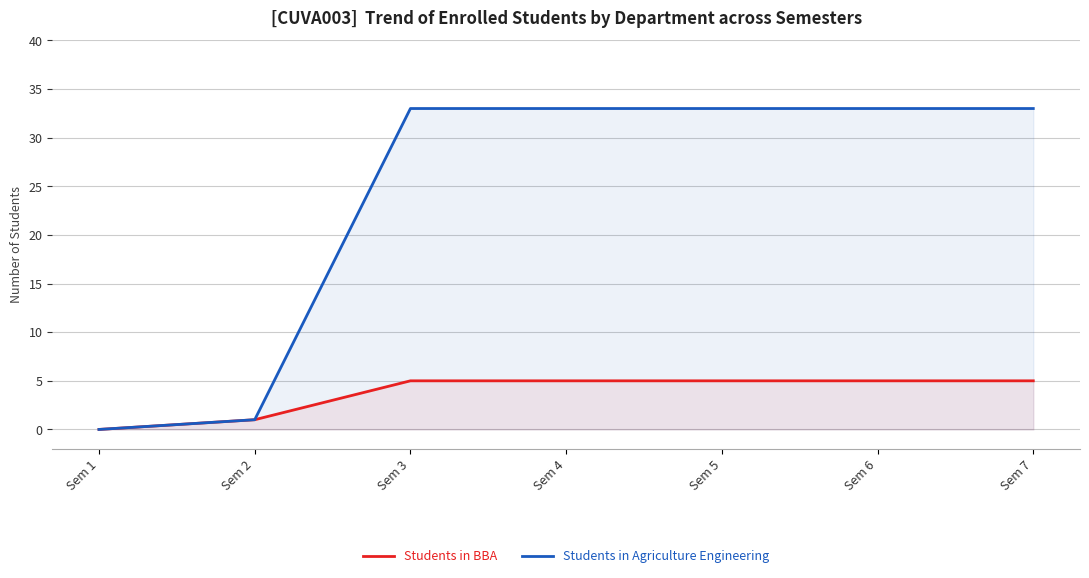

What are all the series names shown in the legend?

Students in BBA, Students in Agriculture Engineering